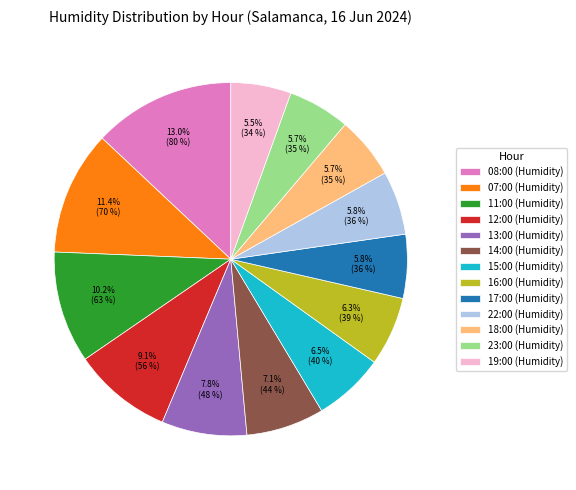

What portion of the pie excludes 23:00?

94.3%